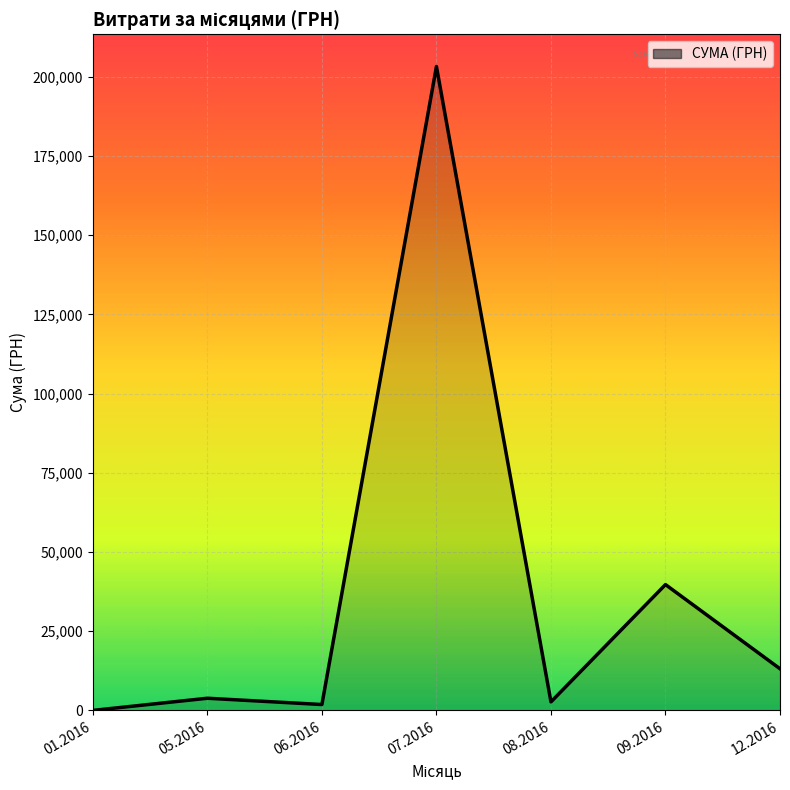

What is the maximum value shown in the chart?

203240.9